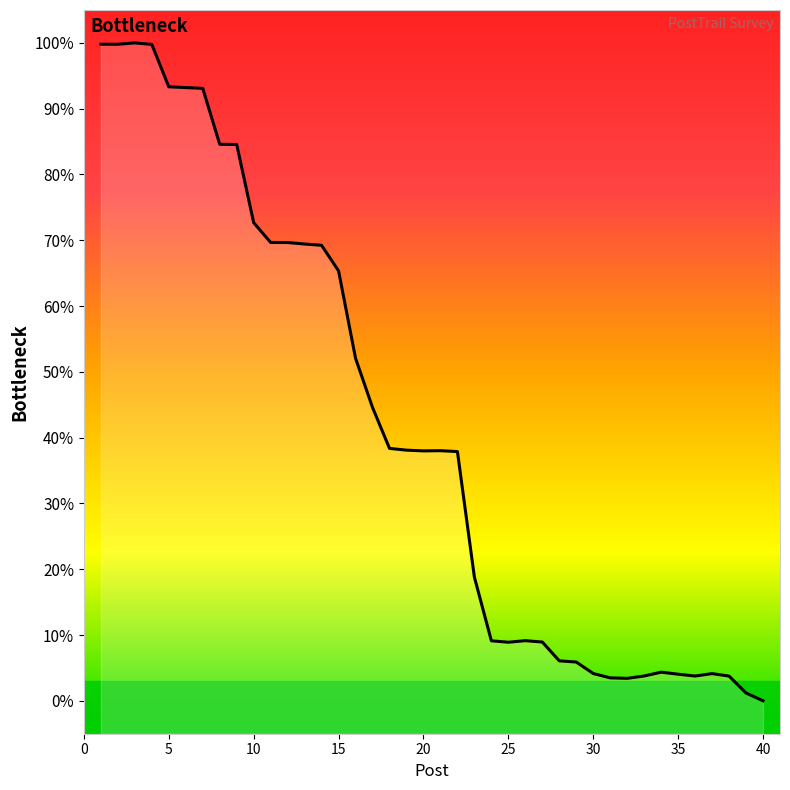

The value at 10 is 72.7. True or false?

True